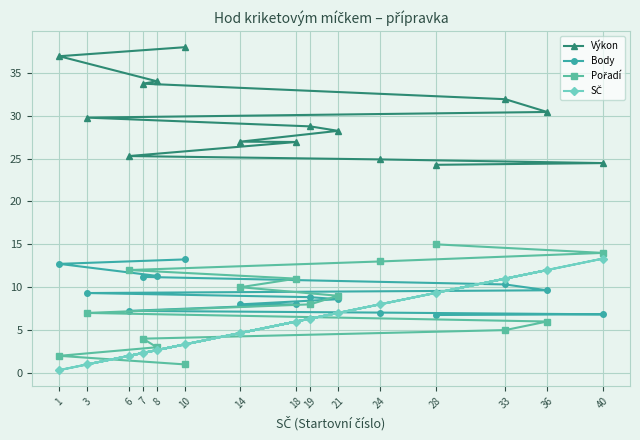

What is the value of the Body point at the 3rd from the left?

7.2